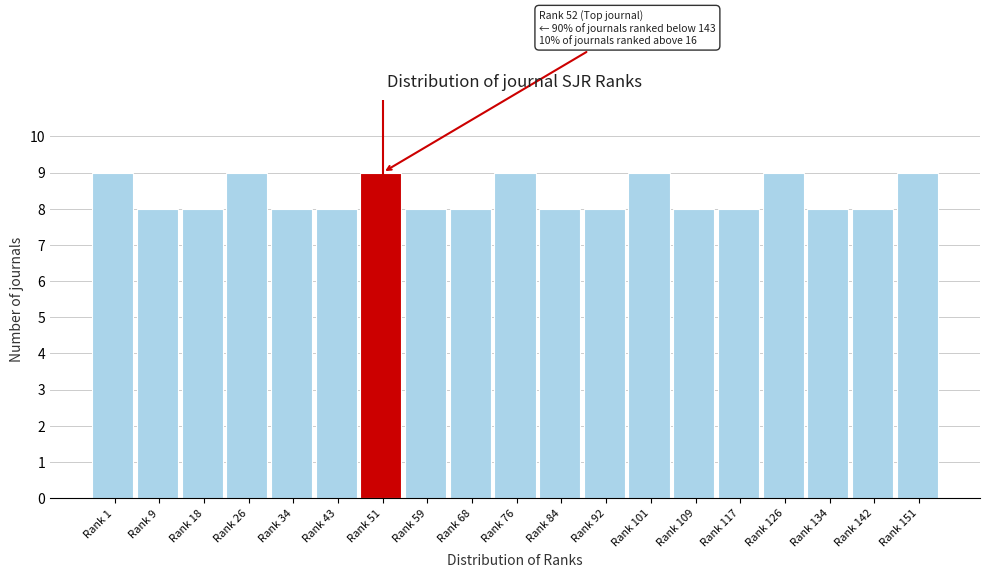

Reading right to left, what are all the values shown in this chart?

Rank 151=9	Rank 142=8	Rank 134=8	Rank 126=9	Rank 117=8	Rank 109=8	Rank 101=9	Rank 92=8	Rank 84=8	Rank 76=9	Rank 68=8	Rank 59=8	Rank 51=9	Rank 43=8	Rank 34=8	Rank 26=9	Rank 18=8	Rank 9=8	Rank 1=9